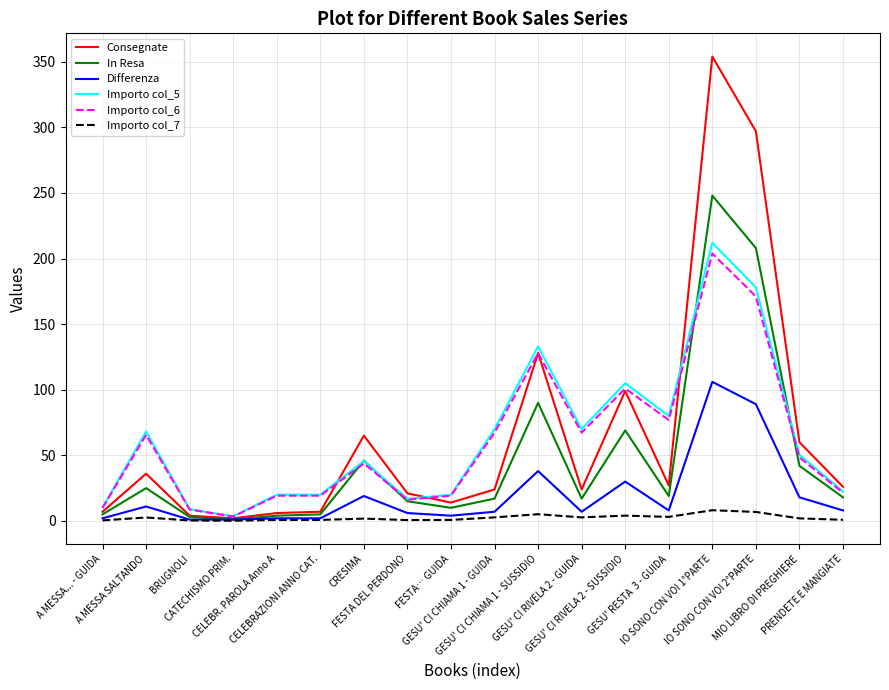

What is the maximum value for In Resa?

248.0